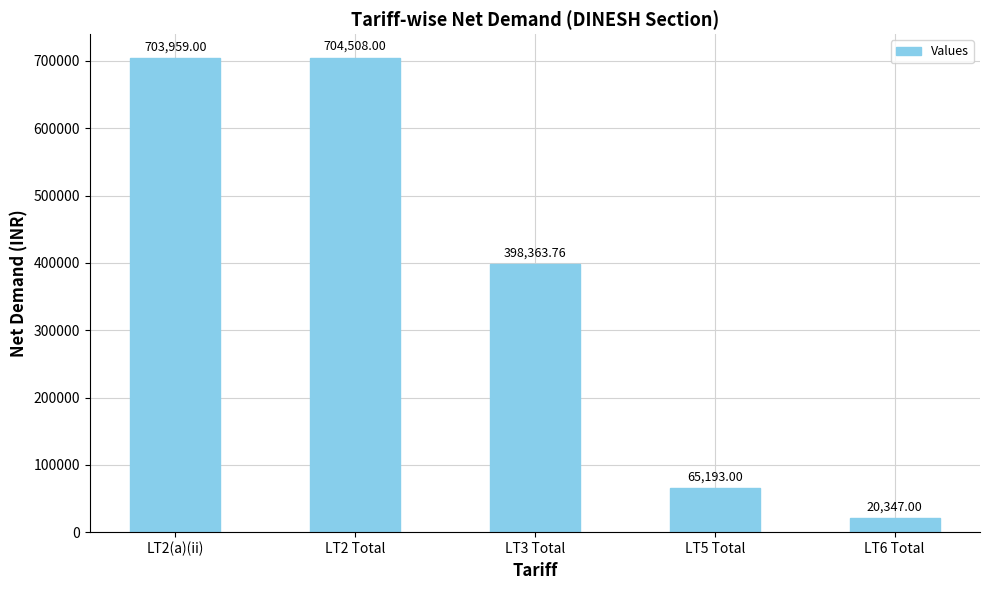

The value at LT3 Total is 398363.8. True or false?

True